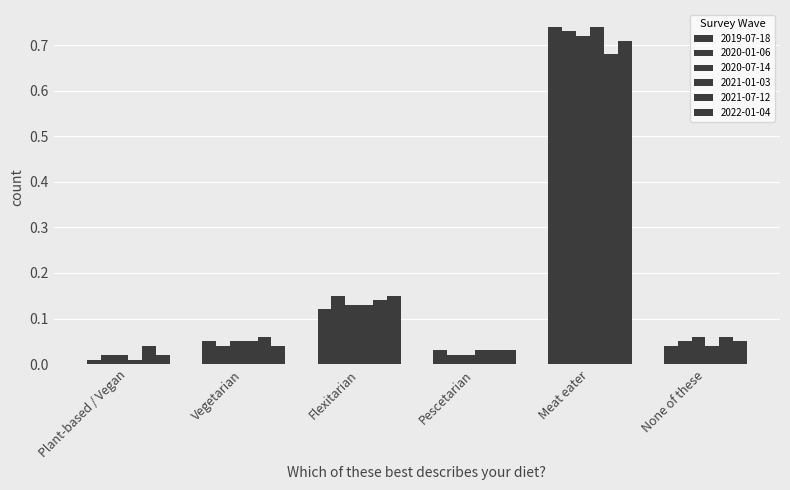

How many distinct data groups are displayed?

6